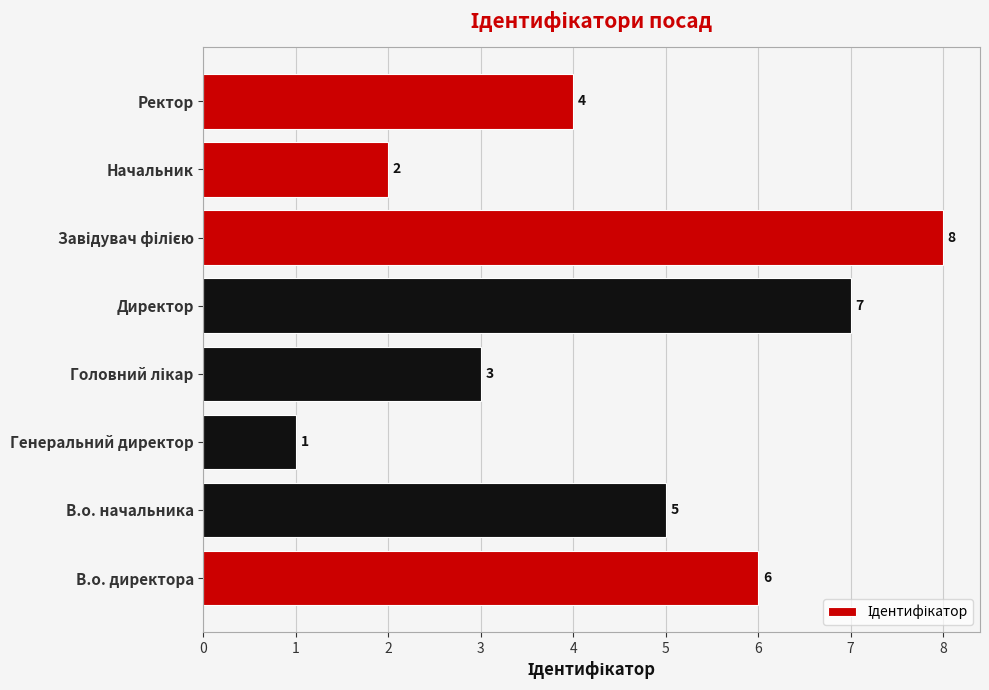

Reading bottom to top, what are all the values shown in this chart?

6	5	1	3	7	8	2	4